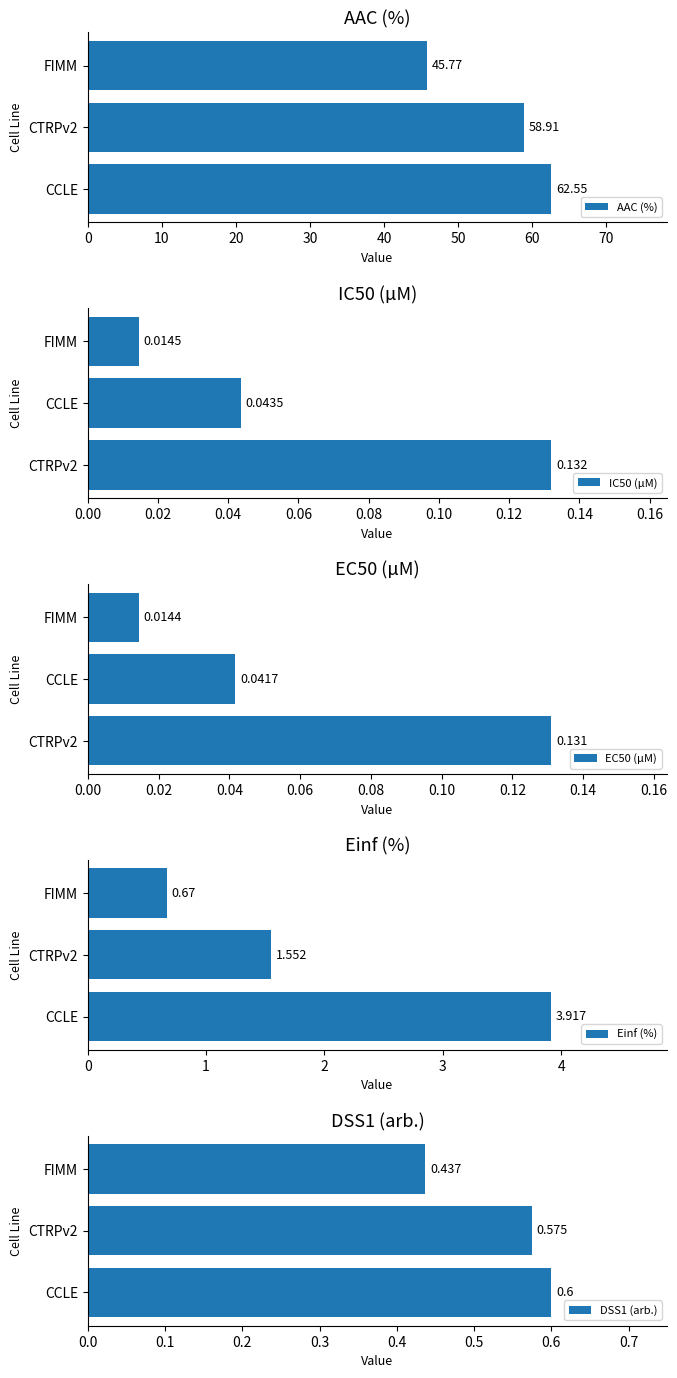

How many values in the Einf (%) series are below 1?

1